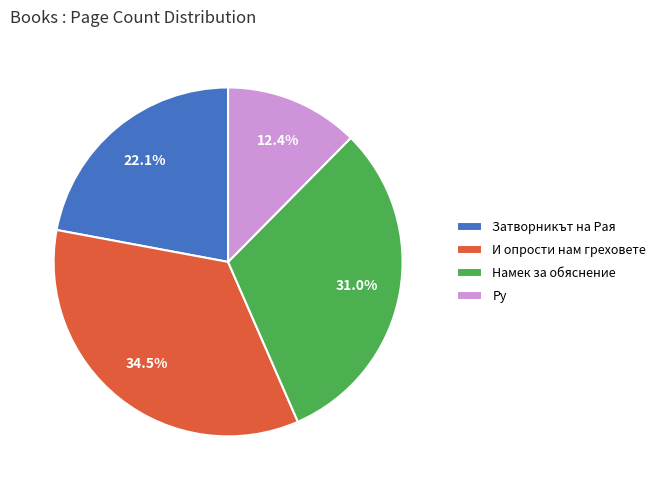

To the nearest percent, what percentage of the pie is Ру?

12%